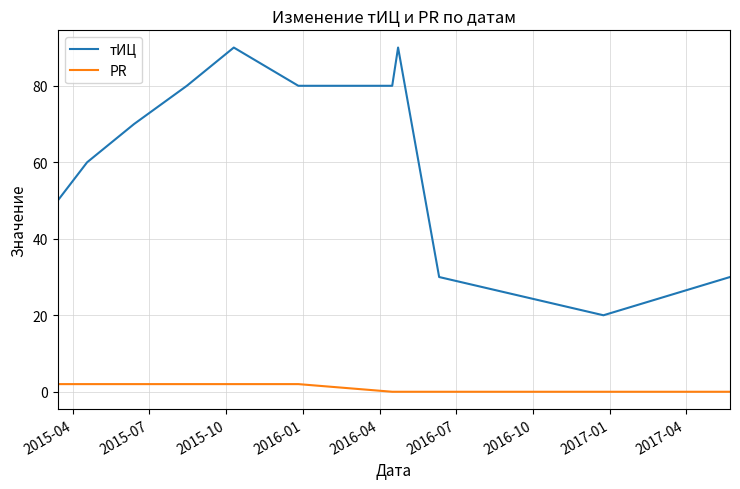

What is the sum of all PR values?

12